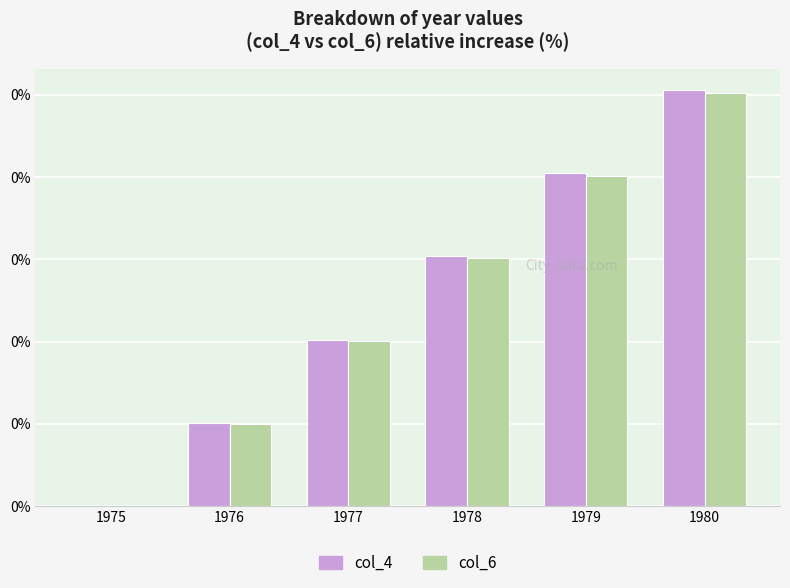

Where is col_6 nearest to the value 0?

1975